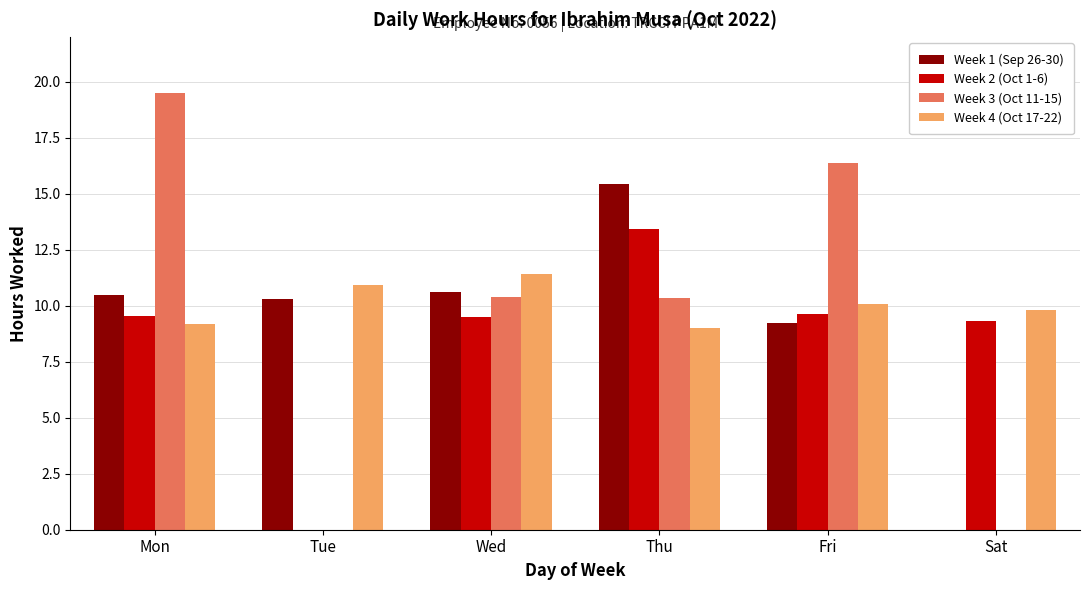

Which series has the largest total across all categories?

Week 4 (Oct 17-22)